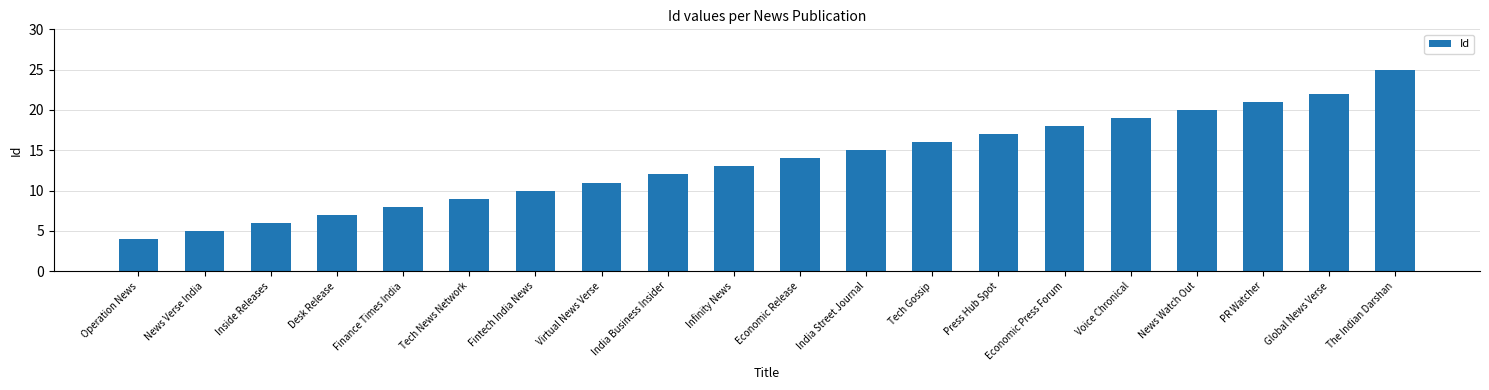

What is the sum of the values at PR Watcher and The Indian Darshan?

46